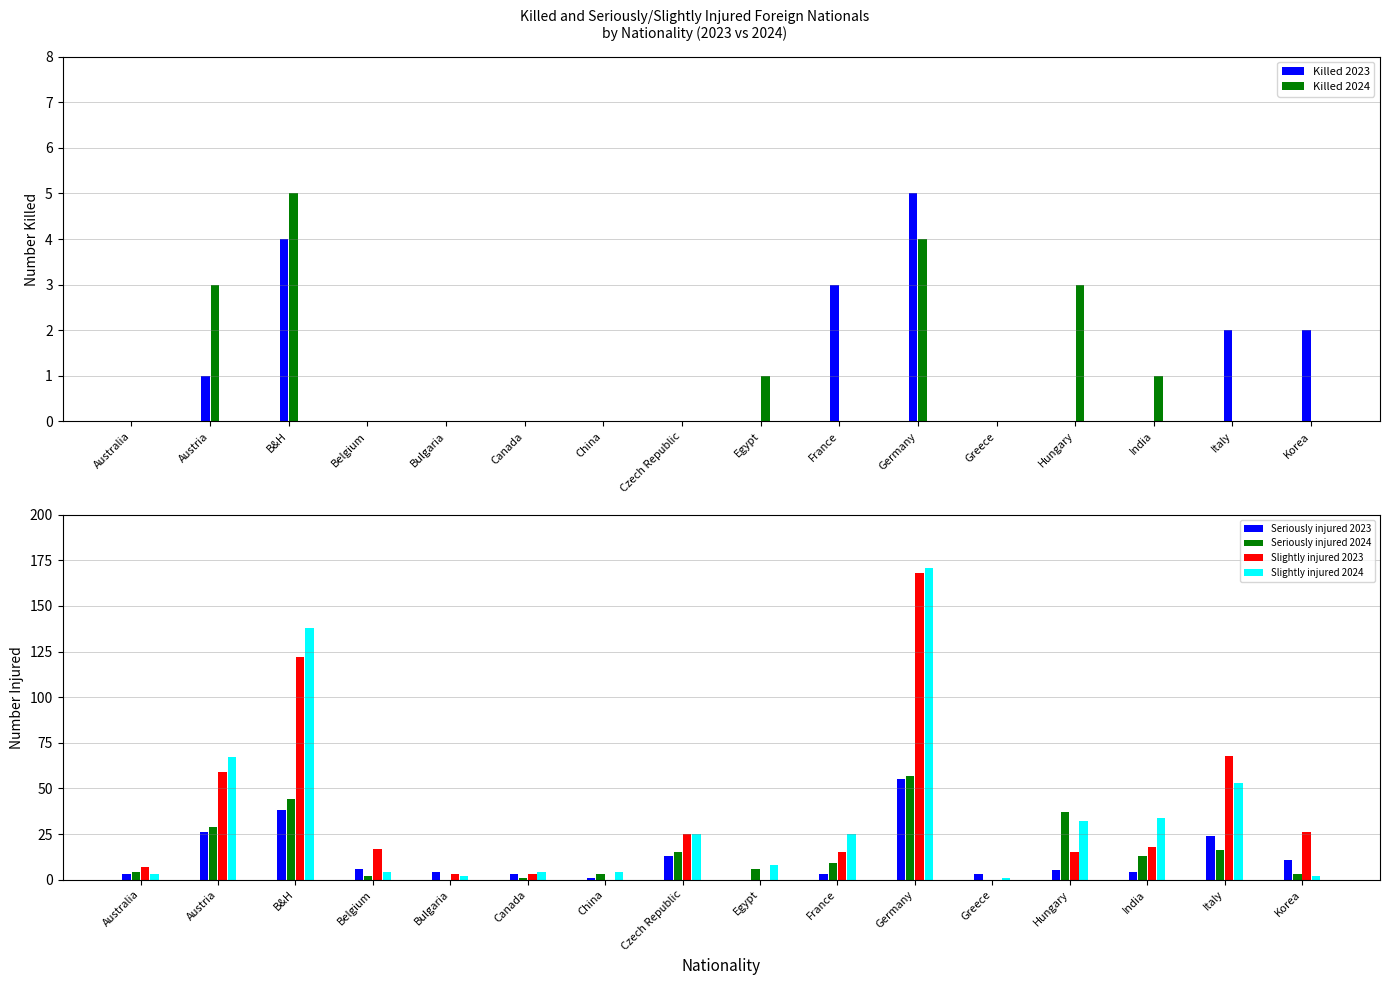

How many values in the Slightly injured 2023 series are below 17?

8